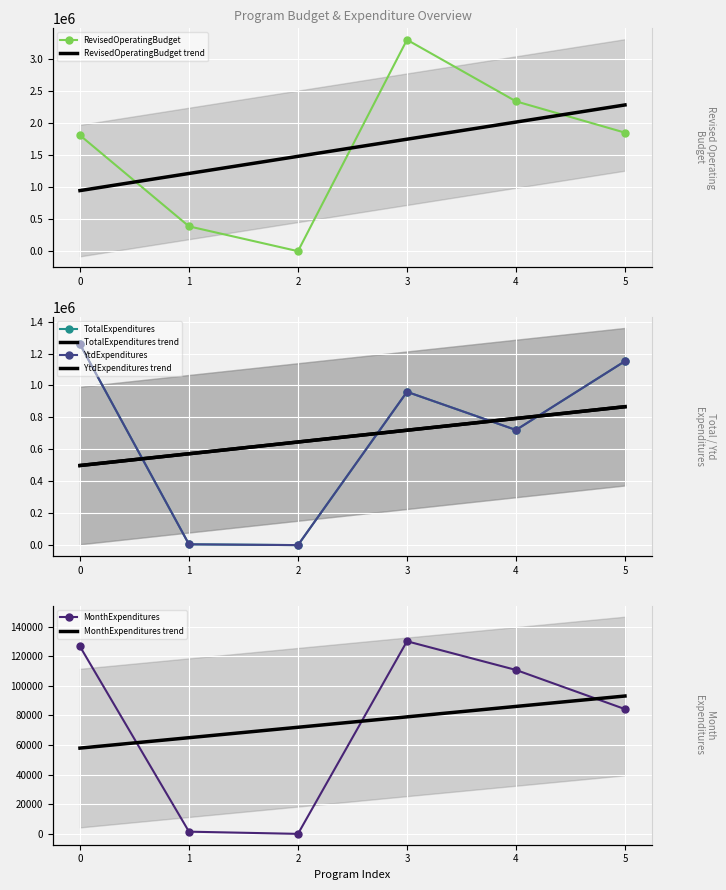

What are all the series names shown in the legend?

RevisedOperatingBudget, MonthExpenditures, TotalExpenditures, YtdExpenditures